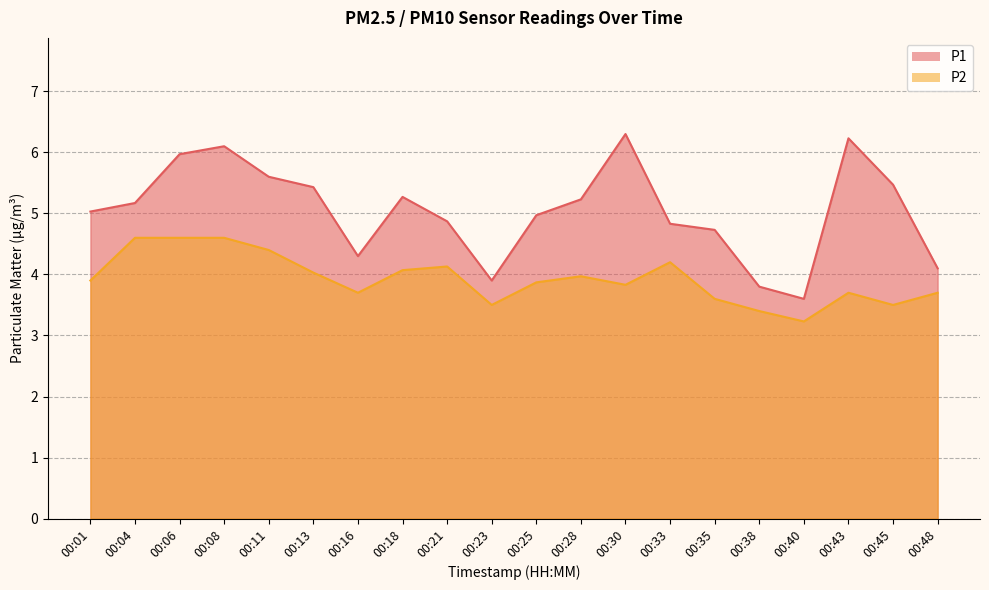

Reading left to right, extract all data points from this chart.

P1: 00:01=5.0	00:04=5.2	00:06=6.0	00:08=6.1	00:11=5.6	00:13=5.4	00:16=4.3	00:18=5.3	00:21=4.9	00:23=3.9	00:25=5.0	00:28=5.2	00:30=6.3	00:33=4.8	00:35=4.7	00:38=3.8	00:40=3.6	00:43=6.2	00:45=5.5	00:48=4.1
P2: 00:01=3.9	00:04=4.6	00:06=4.6	00:08=4.6	00:11=4.4	00:13=4.0	00:16=3.7	00:18=4.1	00:21=4.1	00:23=3.5	00:25=3.9	00:28=4.0	00:30=3.8	00:33=4.2	00:35=3.6	00:38=3.4	00:40=3.2	00:43=3.7	00:45=3.5	00:48=3.7